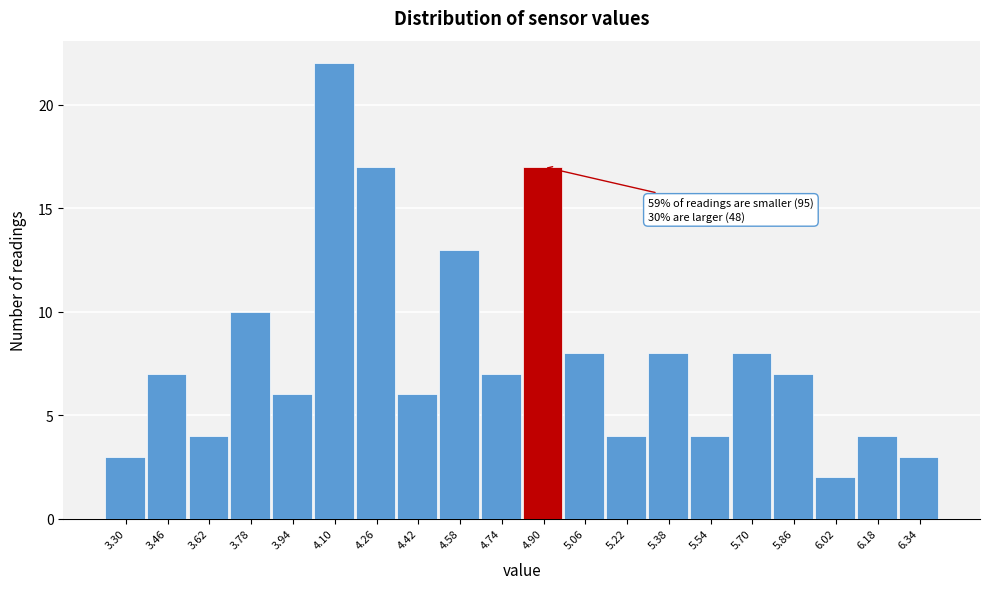

Reading left to right, transcribe all the data shown in this chart.

3	7	4	10	6	22	17	6	13	7	17	8	4	8	4	8	7	2	4	3